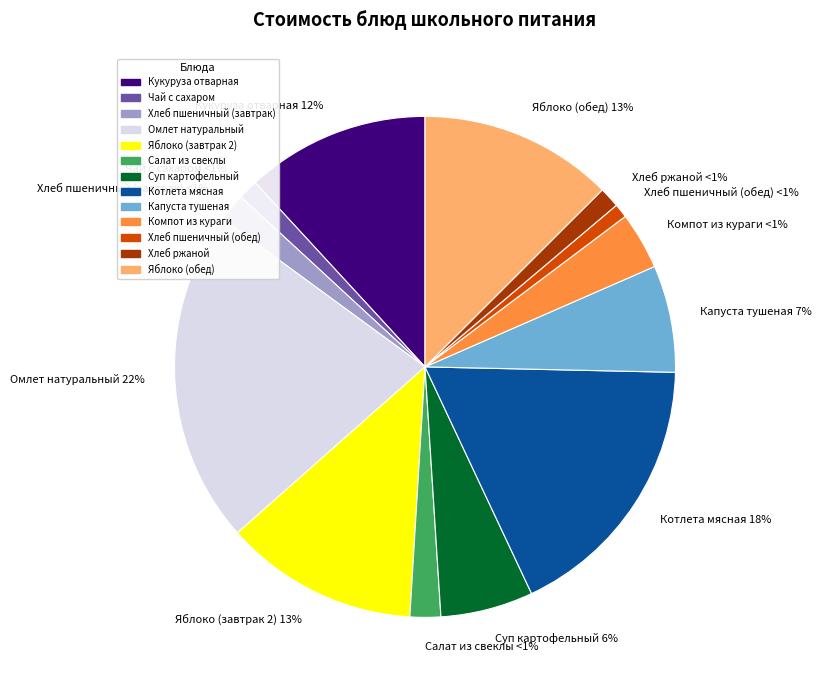

Rank the categories by value from lowest to highest.

Хлеб пшеничный (обед), Чай с сахаром, Хлеб ржаной, Хлеб пшеничный (завтрак), Салат из свеклы, Компот из кураги, Суп картофельный, Капуста тушеная, Кукуруза отварная, Яблоко (завтрак 2), Яблоко (обед), Котлета мясная, Омлет натуральный